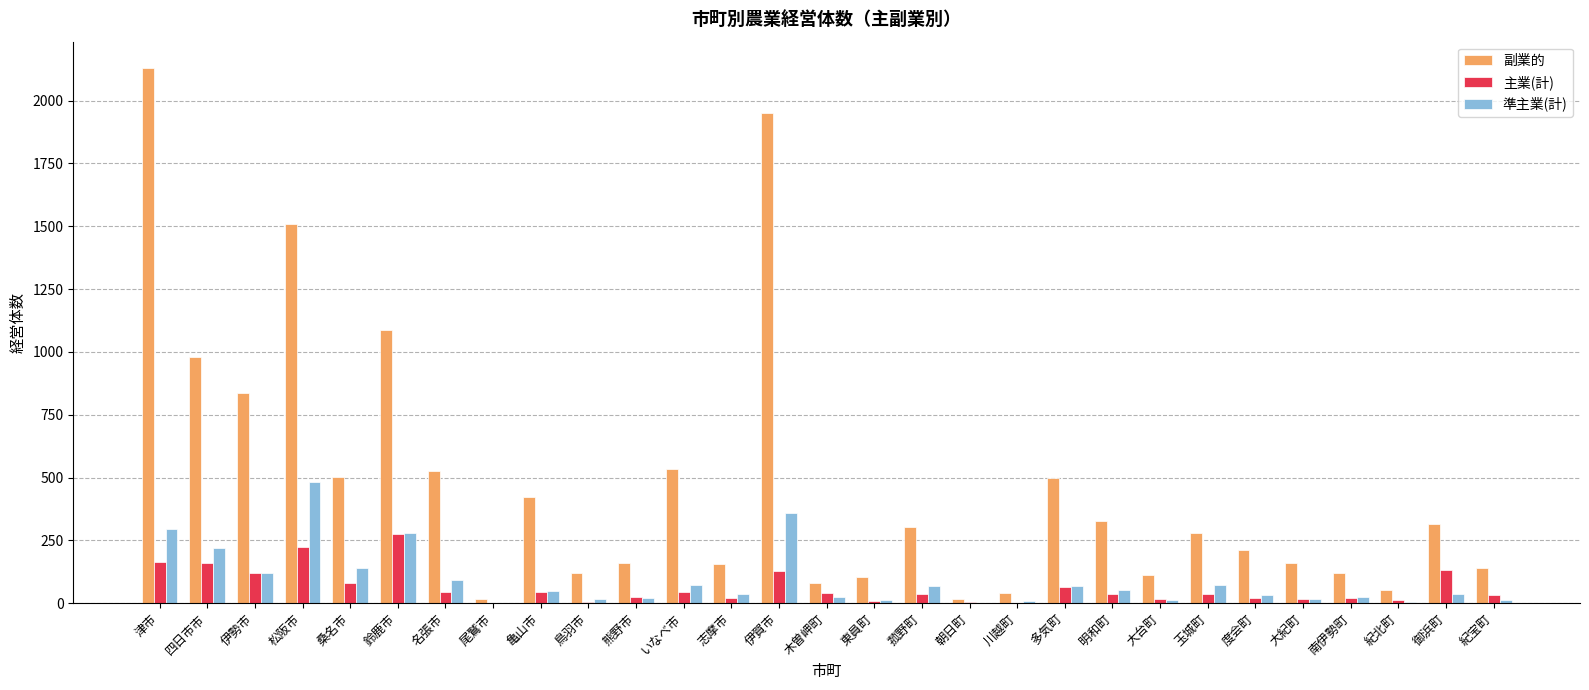

Is it true that 準主業(計) equals 218 at 四日市市?

True